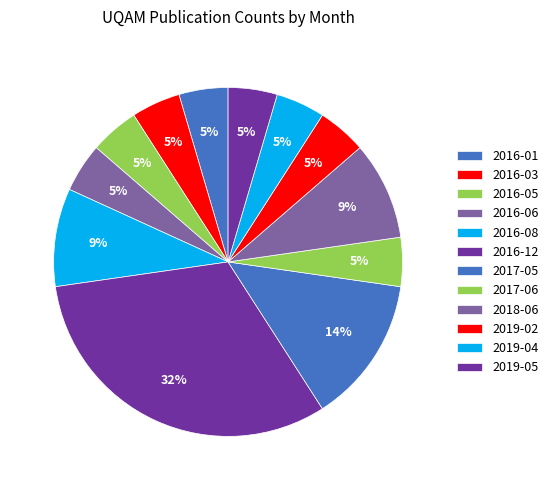

Is there any slice that represents more than half of the pie?

No